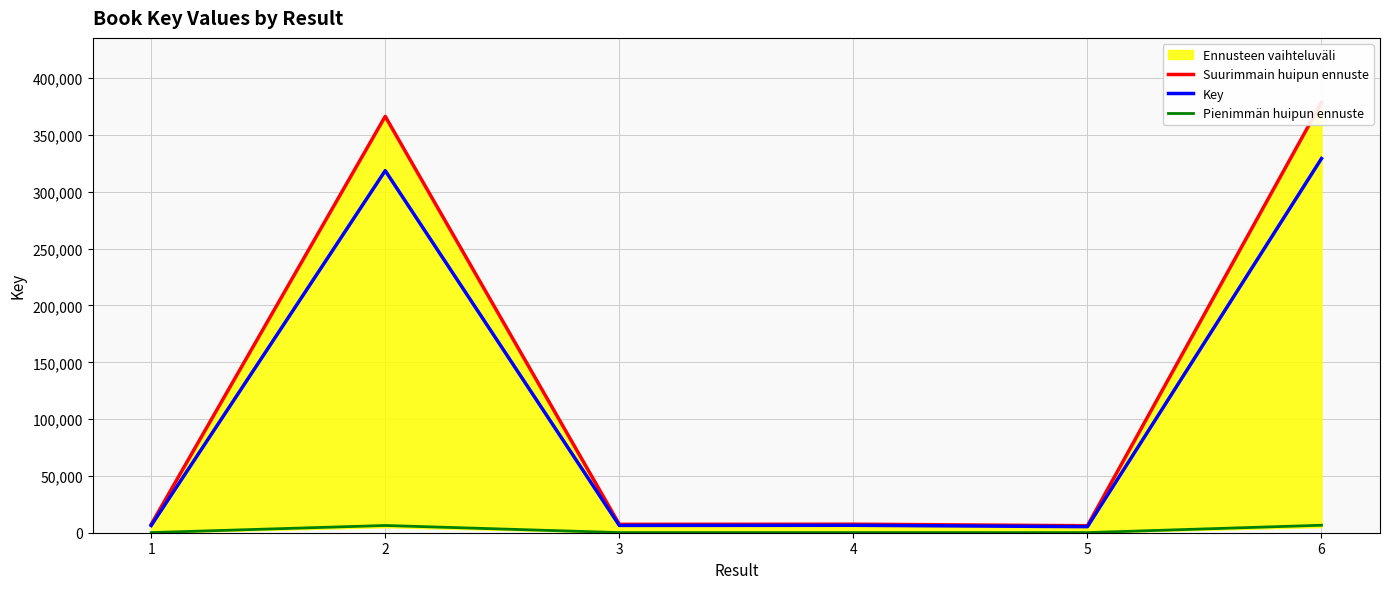

Between 5 and 4, which is larger?

4